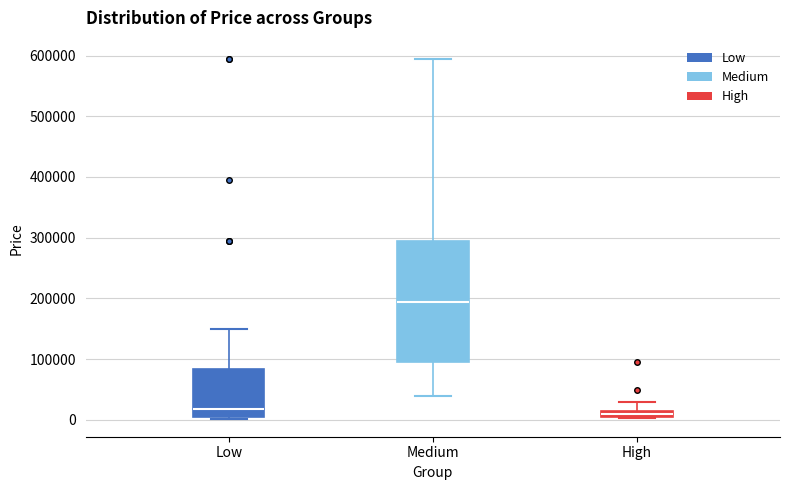

Where does the upper whisker of the box for High end on the y-axis? The values are not printed on the chart, so give them approximately, as read against the axis.

30000